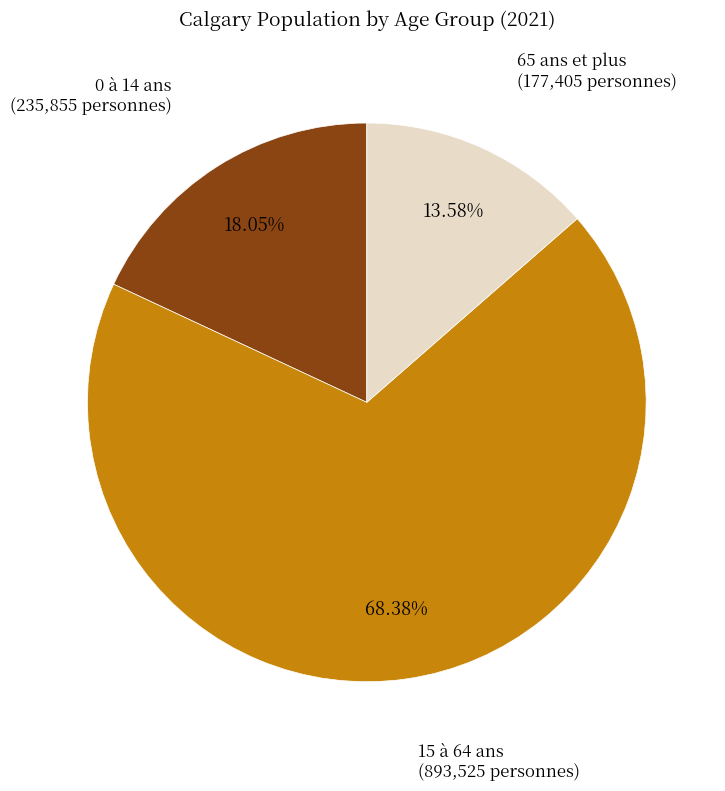

Is there a majority slice in this chart?

Yes